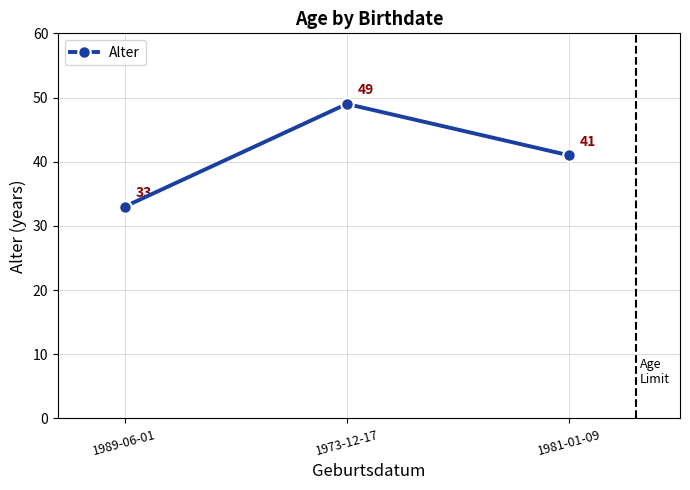

What is the label of the 3rd point from the left?

1981-01-09